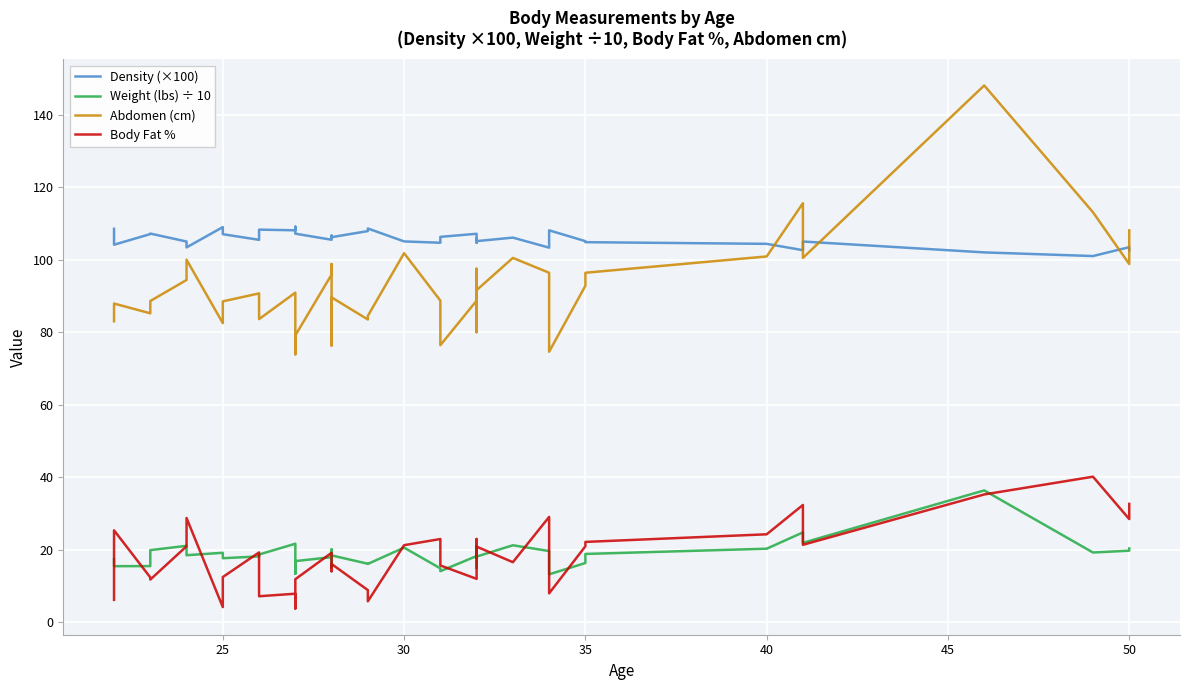

In Weight (lbs) ÷ 10, how many points are lower than both neighbors (excluding endpoints)?

11